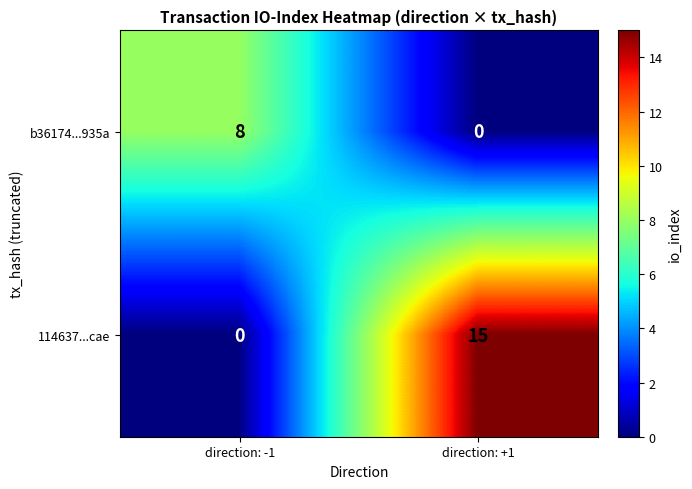

What value does the 114637...cae series have at direction: +1?

15